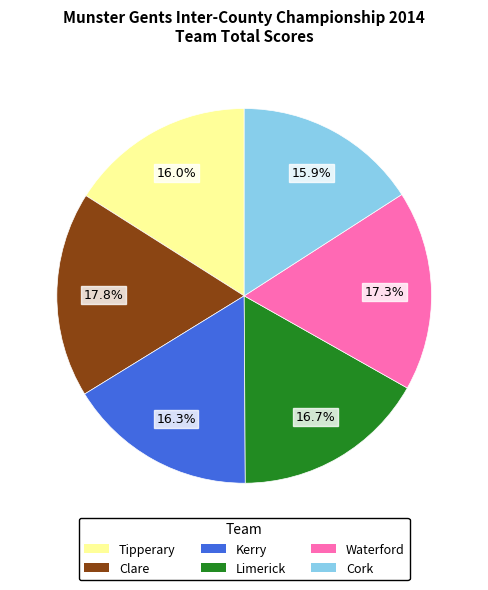

What percentage do Waterford and Cork together represent?

33.2%